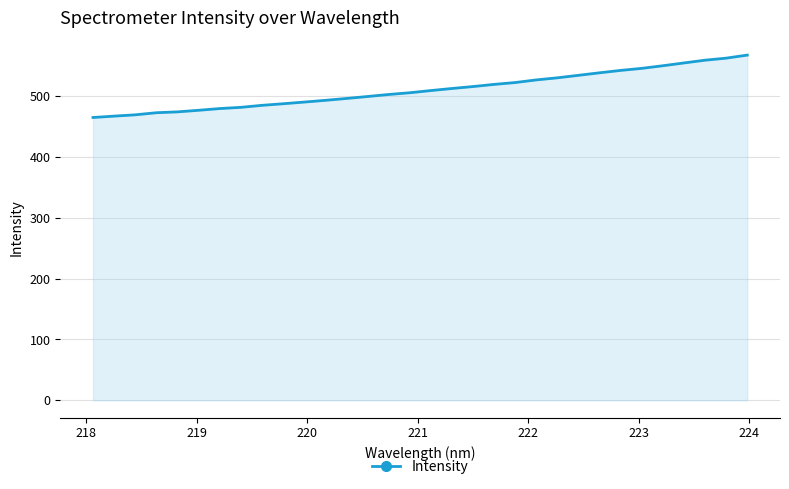

What is the average value?

510.1